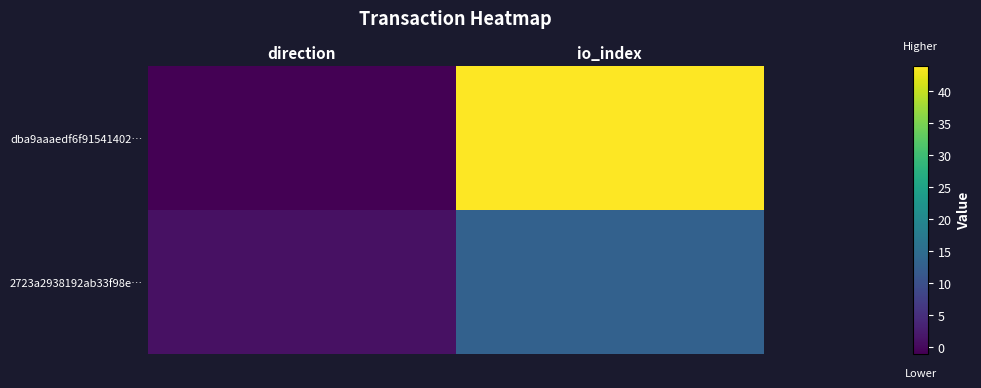

Reading left to right, what are all the values shown in this chart?

dba9aaaedf6f91541402…: direction=-1	io_index=44
2723a2938192ab33f98e…: direction=1	io_index=13